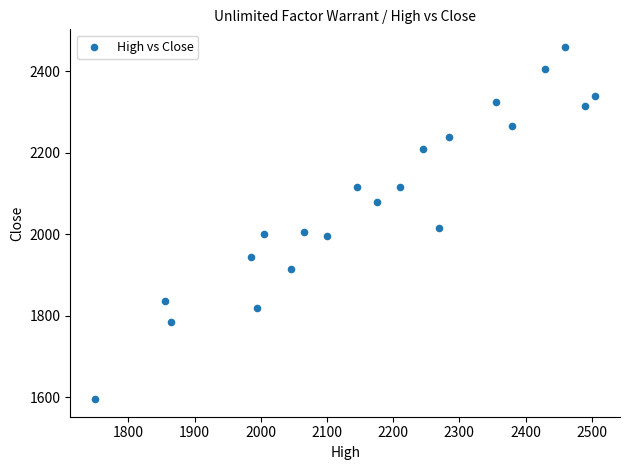

What is the range of X values (max minus min)?

755